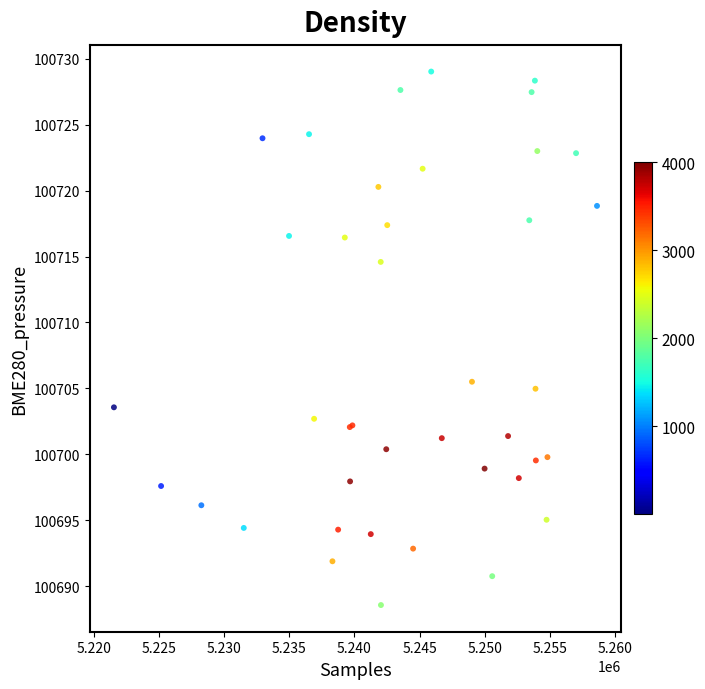

What Y value in the scatter plot is closest to 100708?

100705.5